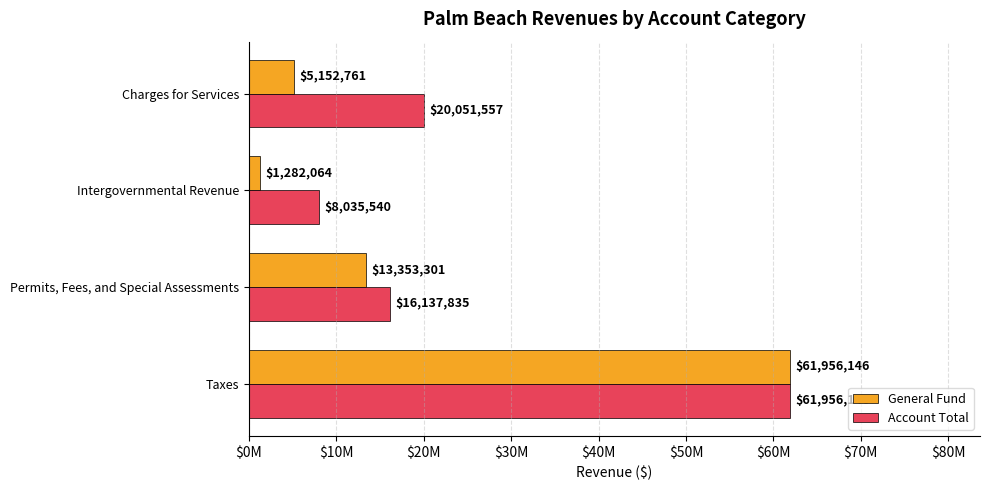

What are all the series names shown in the legend?

General Fund, Account Total